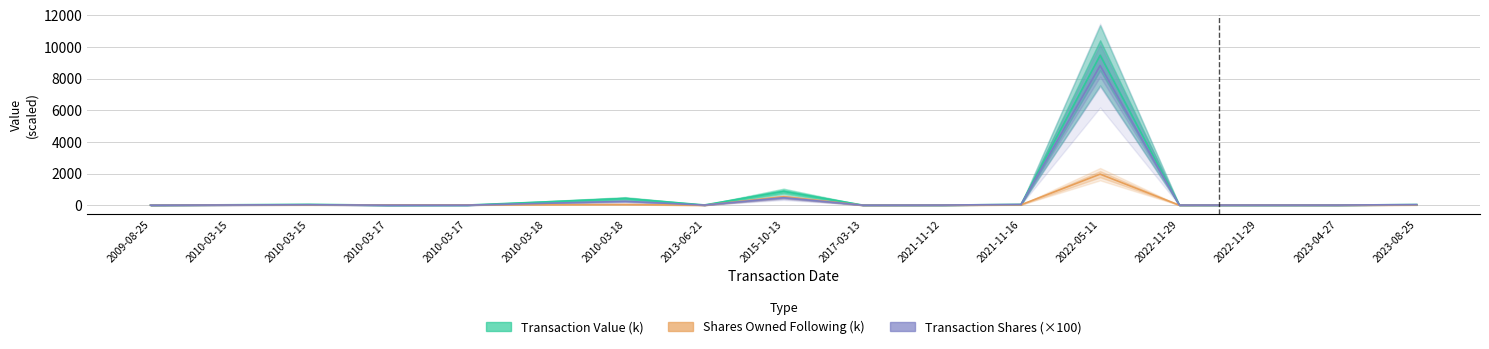

True or false: Transaction Value (k) and Shares Owned Following (k) cross at least once.

True